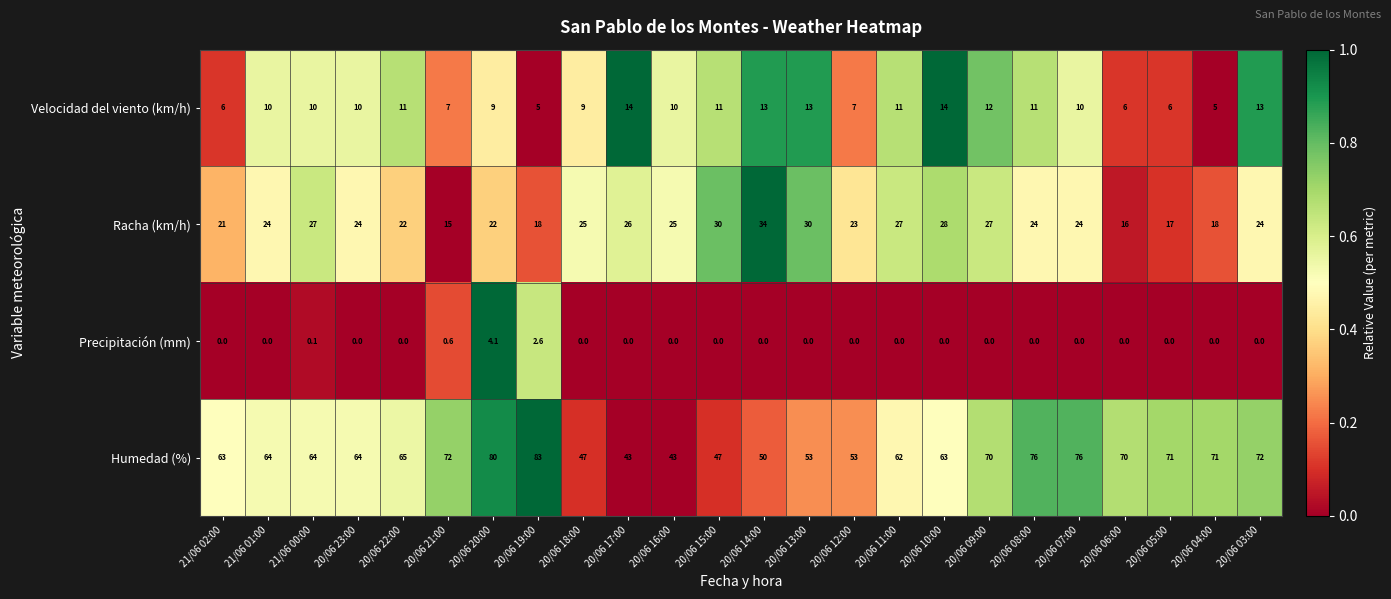

What value does the Velocidad del viento (km/h) series have at 20/06 16:00?

10.0